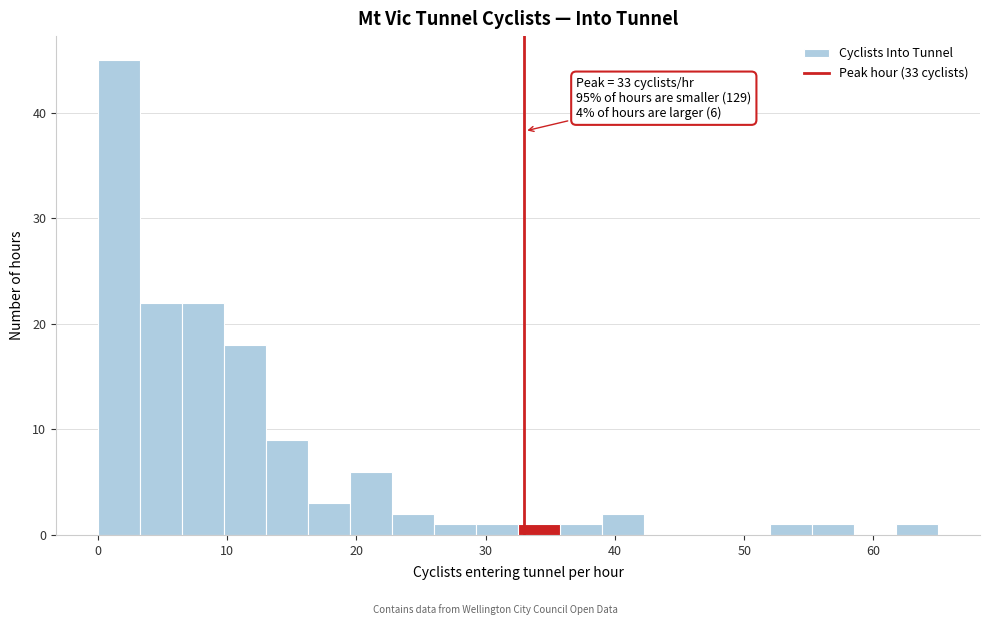

Read against the x-axis, roughly where is the centre of the tallest bar?

2